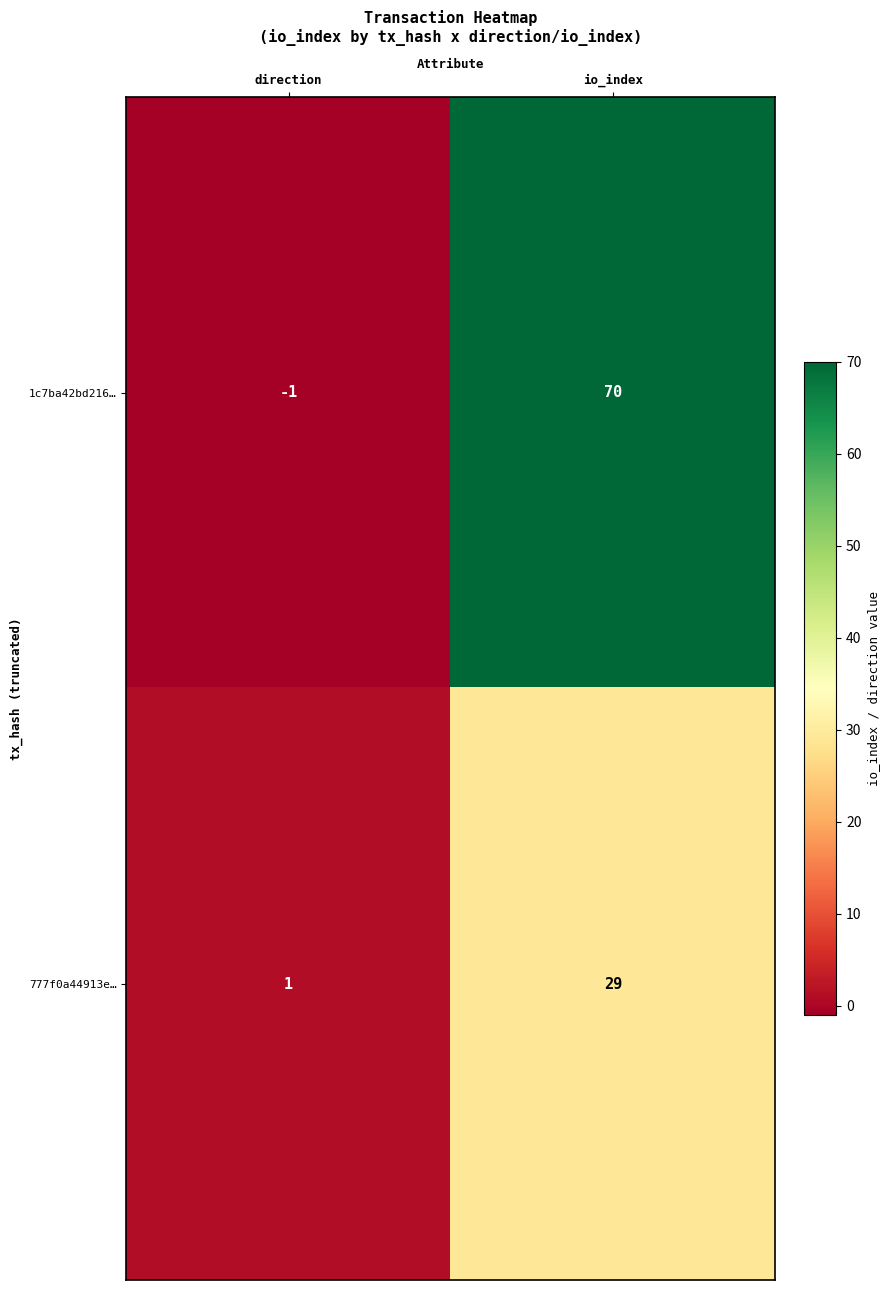

Reading right to left, extract all data points from this chart.

1c7ba42bd216…: 70	-1
777f0a44913e…: 29	1